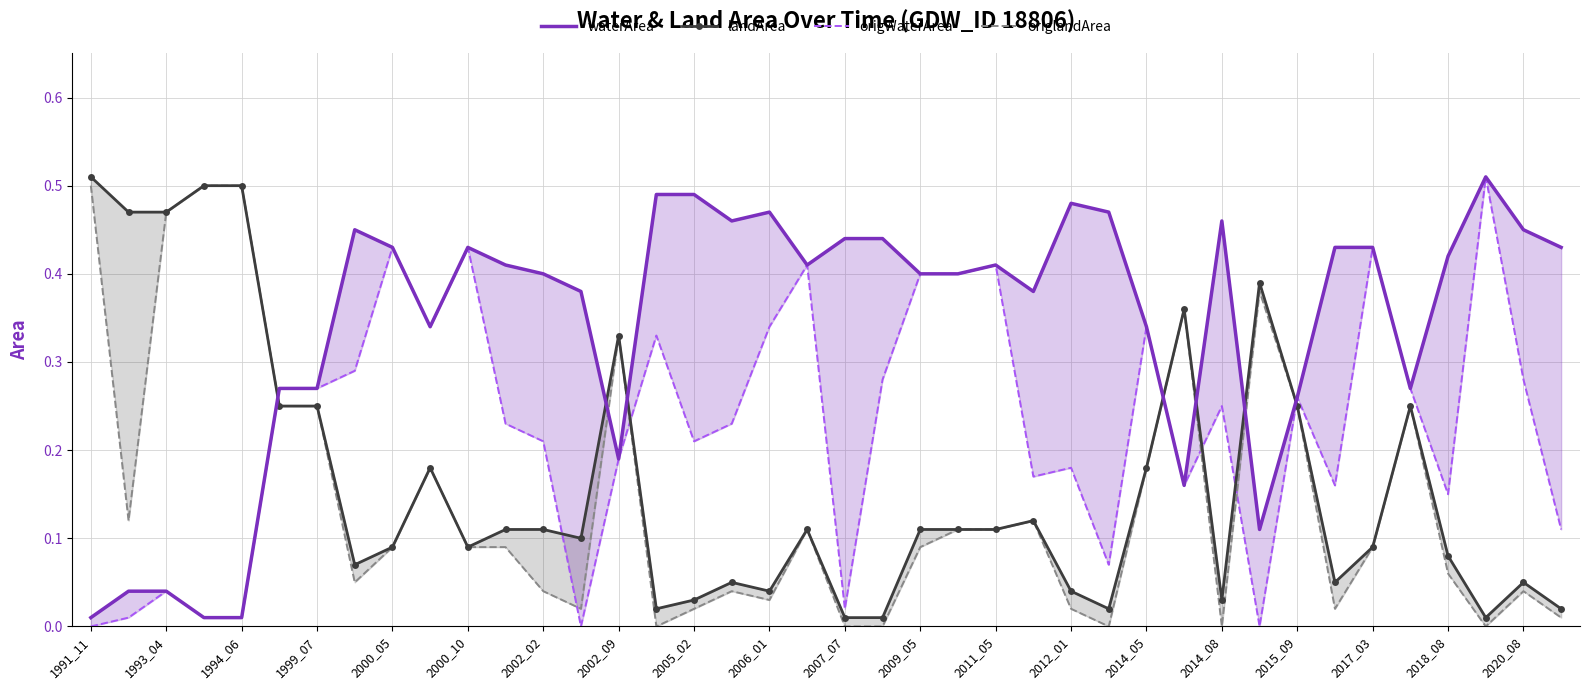

True or false: origlandArea and landArea cross at least once.

False